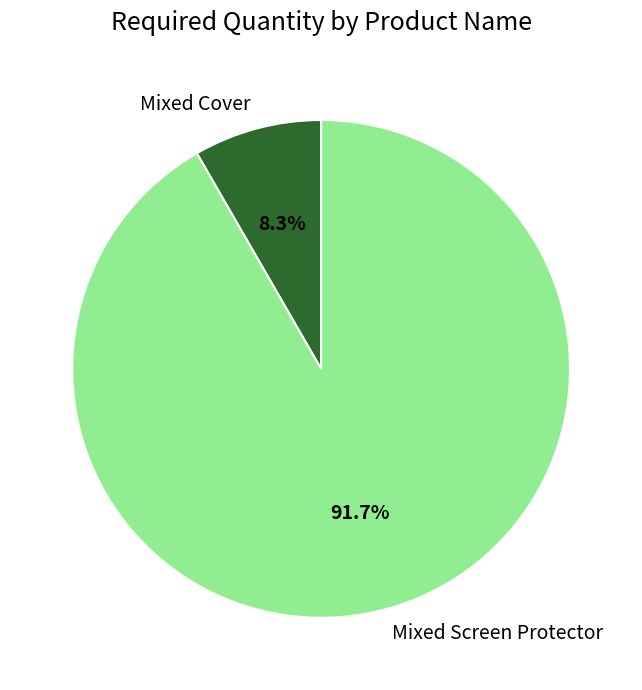

True or false: Mixed Cover accounts for 16% of the total.

False